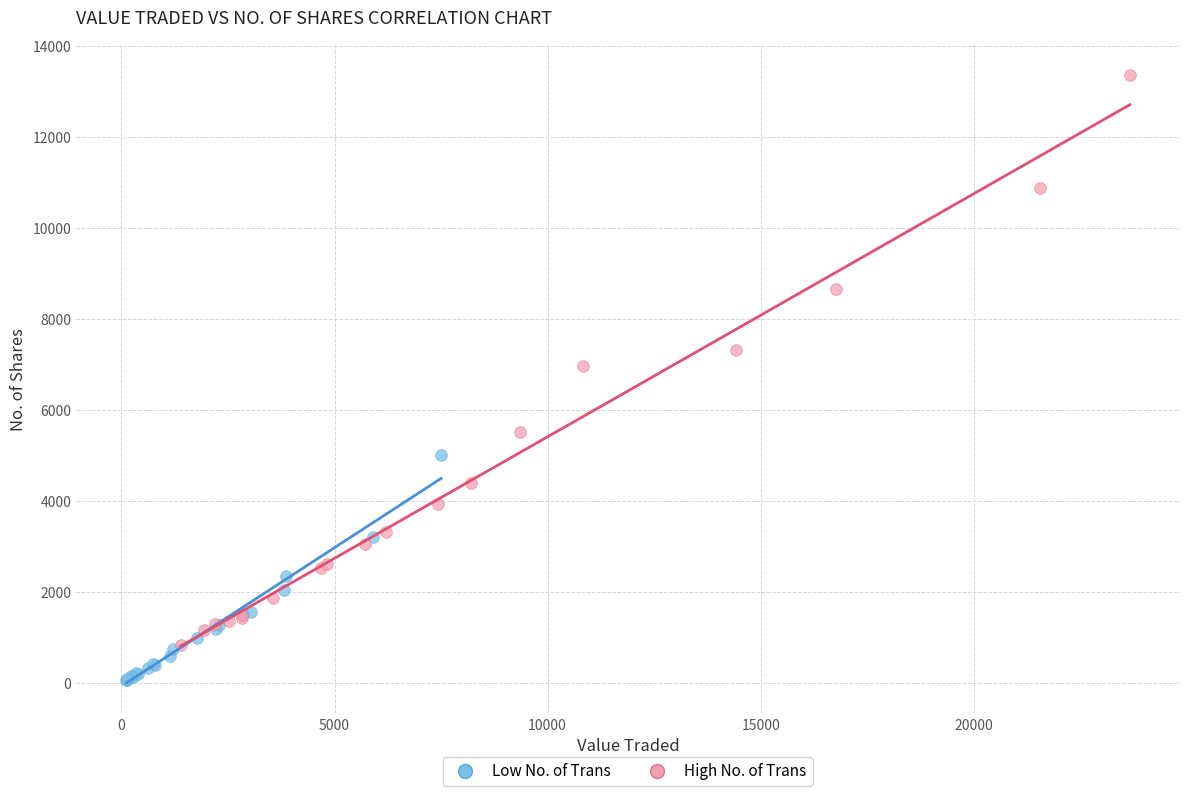

Which series has the largest Y range (max minus min)?

High No. of Trans